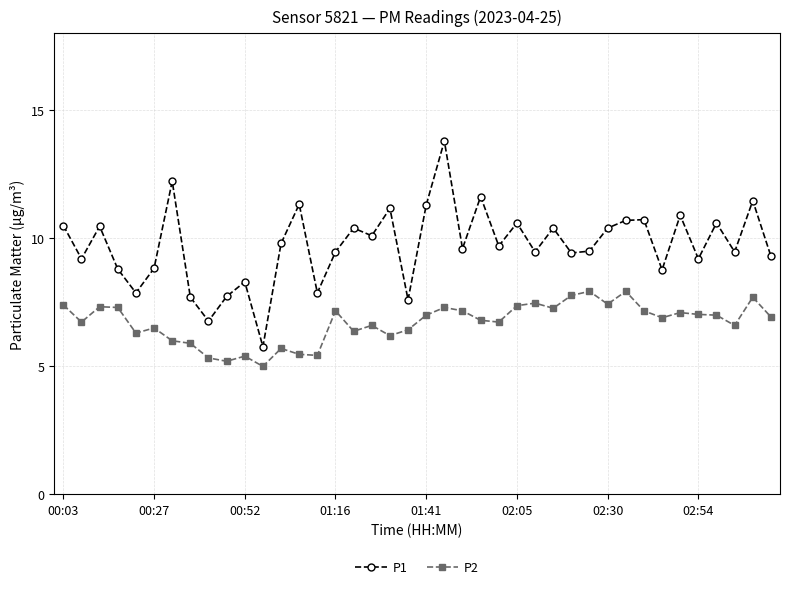

Rank the series by their maximum value, from highest to lowest.

P1, P2